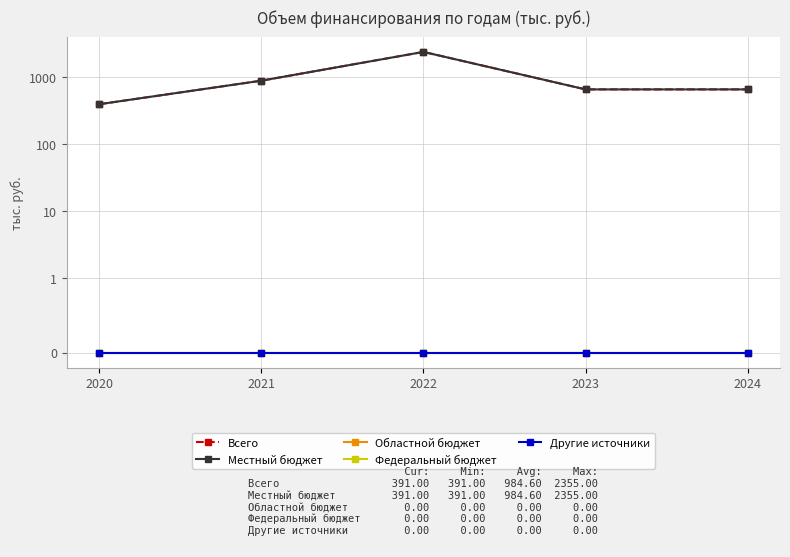

What is the sum of all Местный бюджет values?

4923